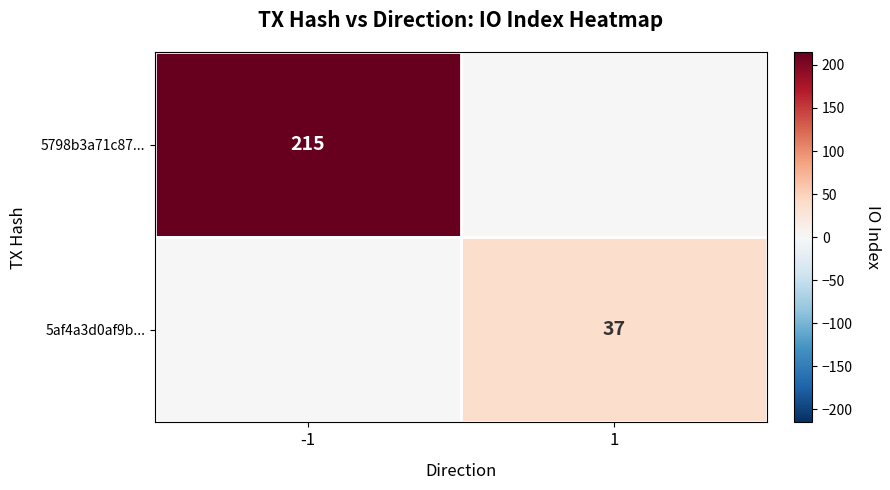

Is it true that 5798b3a71c87... equals 215 at -1?

True